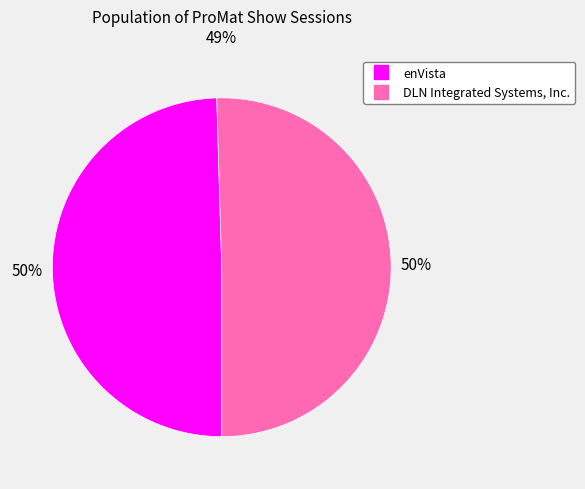

Approximately how many times larger is the value at enVista compared to DLN Integrated Systems, Inc.?

1.0